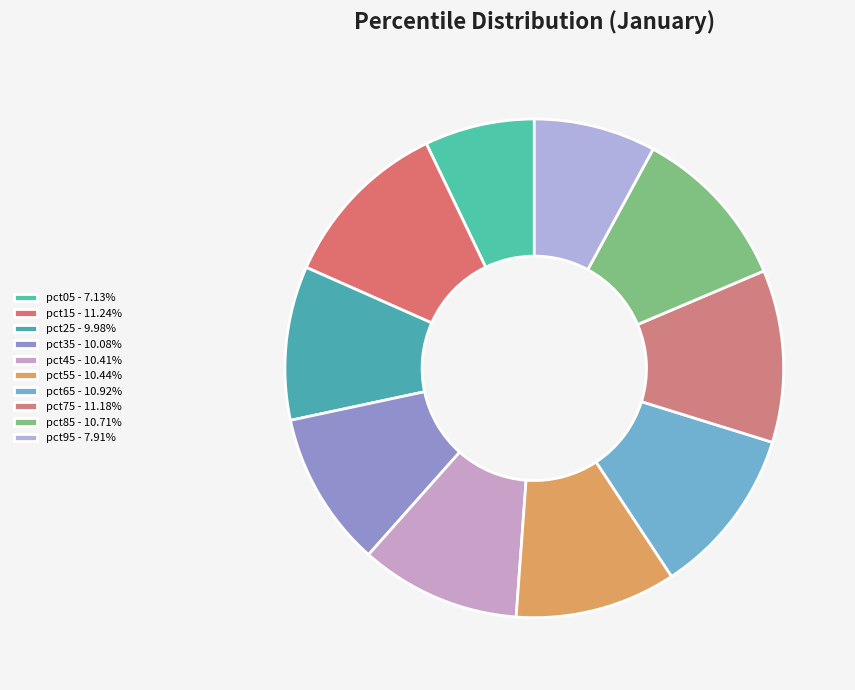

What percentage is the pct15 slice, to the nearest percent?

11%